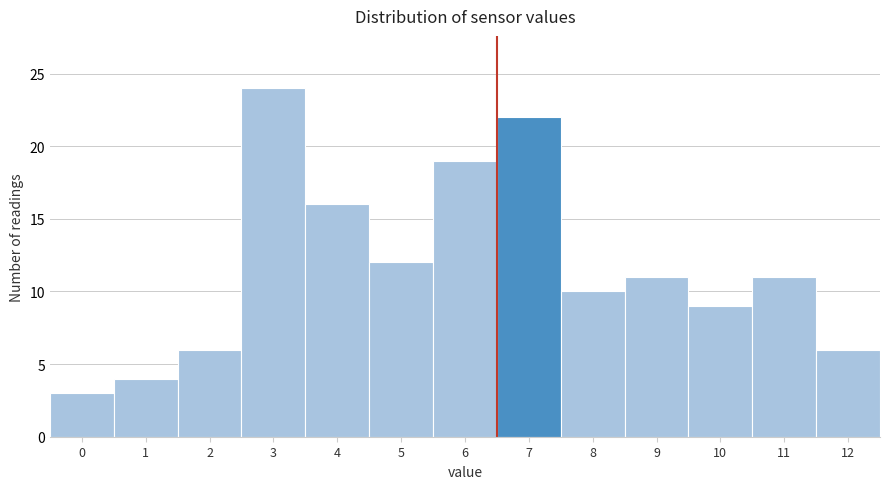

Reading left to right, list all the values displayed in this chart.

0=3	1=4	2=6	3=24	4=16	5=12	6=19	7=22	8=10	9=11	10=9	11=11	12=6